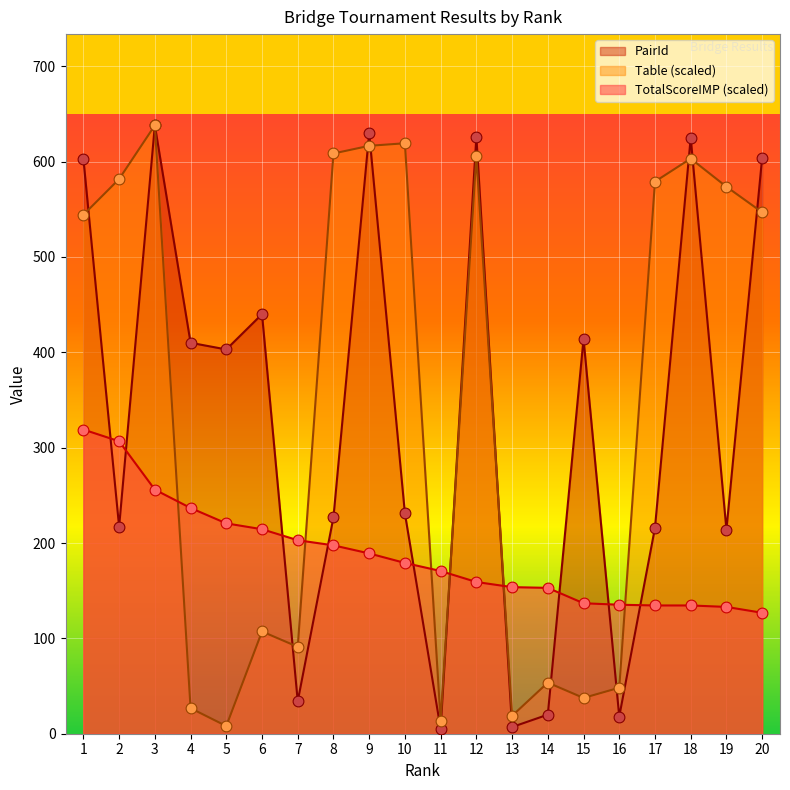

What are all the series names shown in the legend?

PairId, Table (scaled), TotalScoreIMP (scaled)